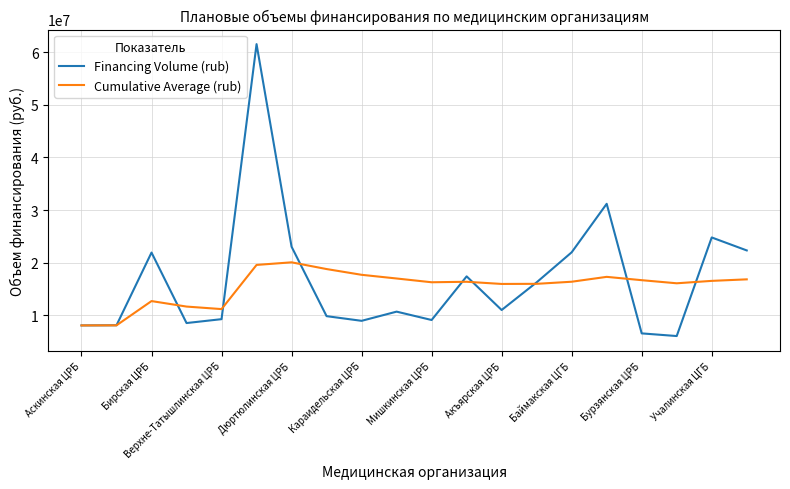

At how many categories does at least one series exceed 45029598?

1